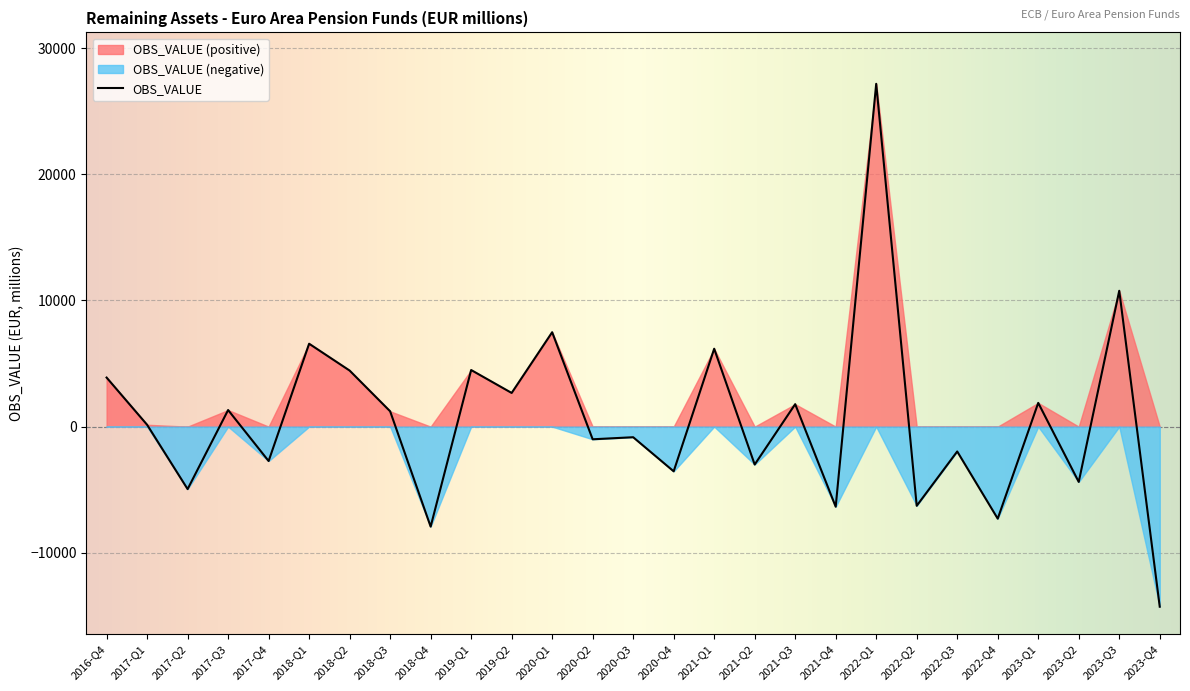

How many distinct data groups are displayed?

1